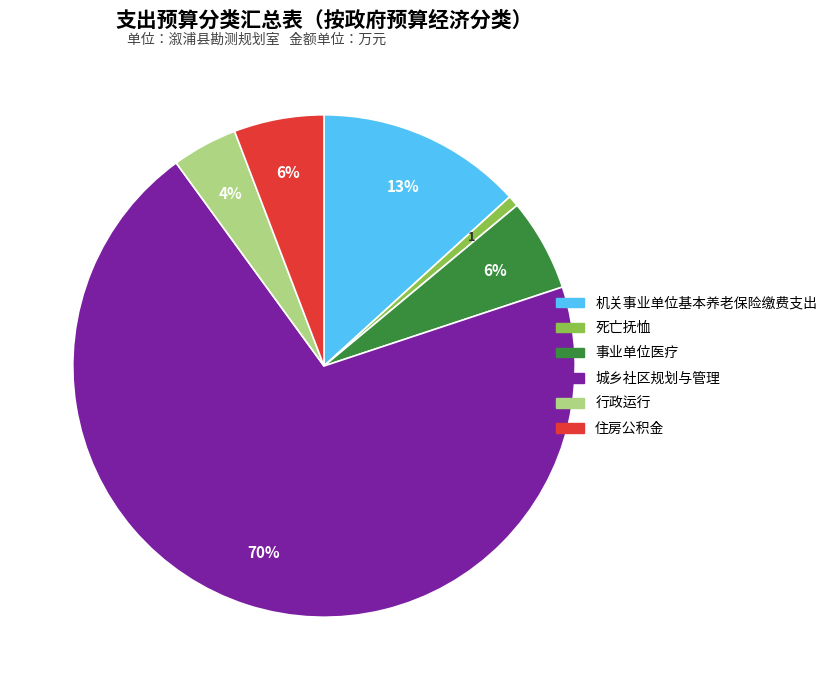

Count the number of slices in the pie.

6